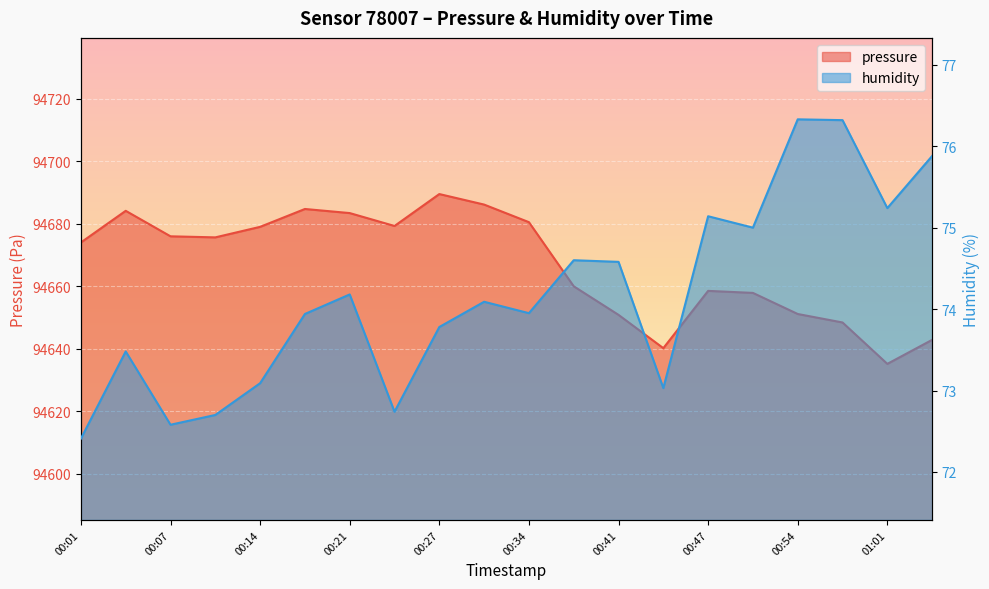

Rank the series by their average value, from lowest to highest.

humidity, pressure